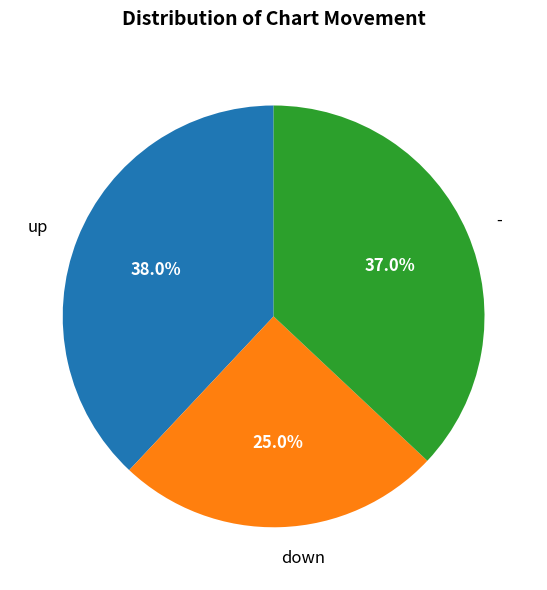

Count the number of slices in the pie.

3